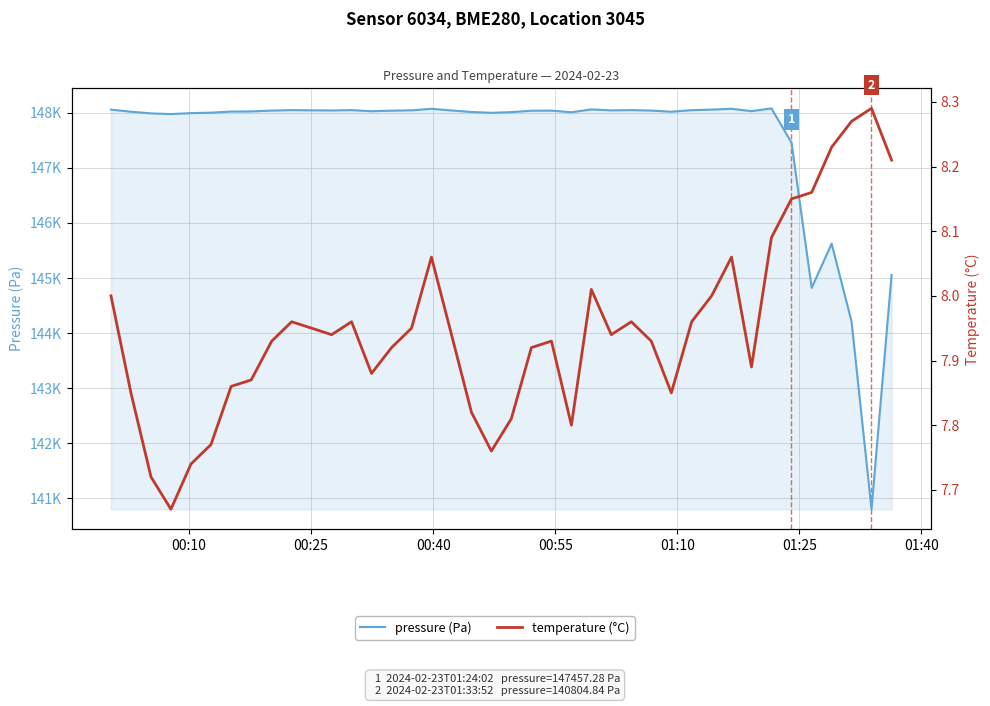

What is the difference between the maximum and minimum values in the temperature (°C) series?

0.6